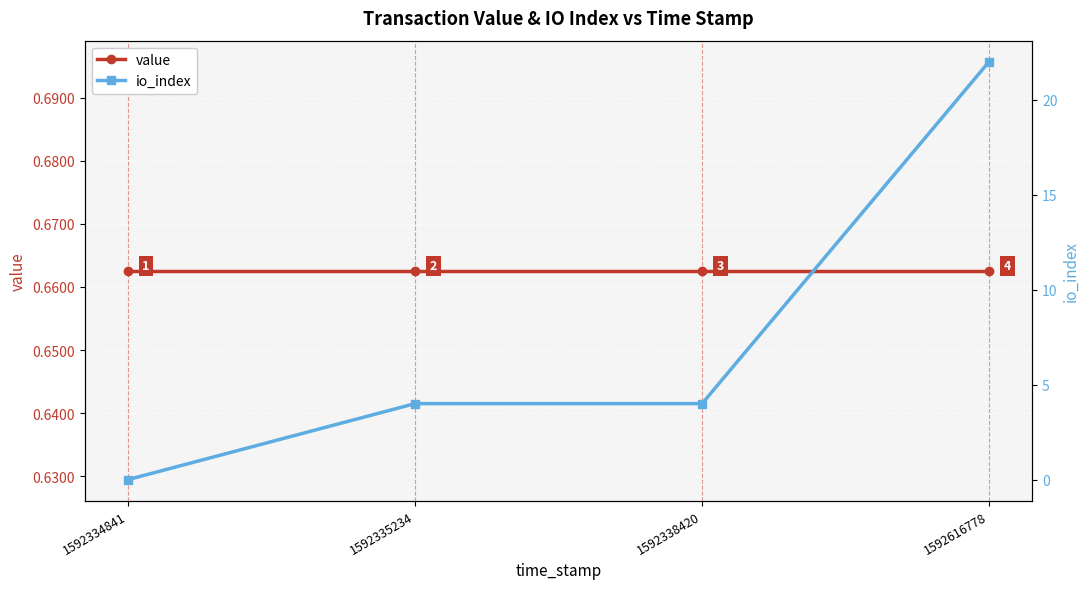

Is the value of io_index at 1592338420 greater than the value of value at 1592335234?

Yes